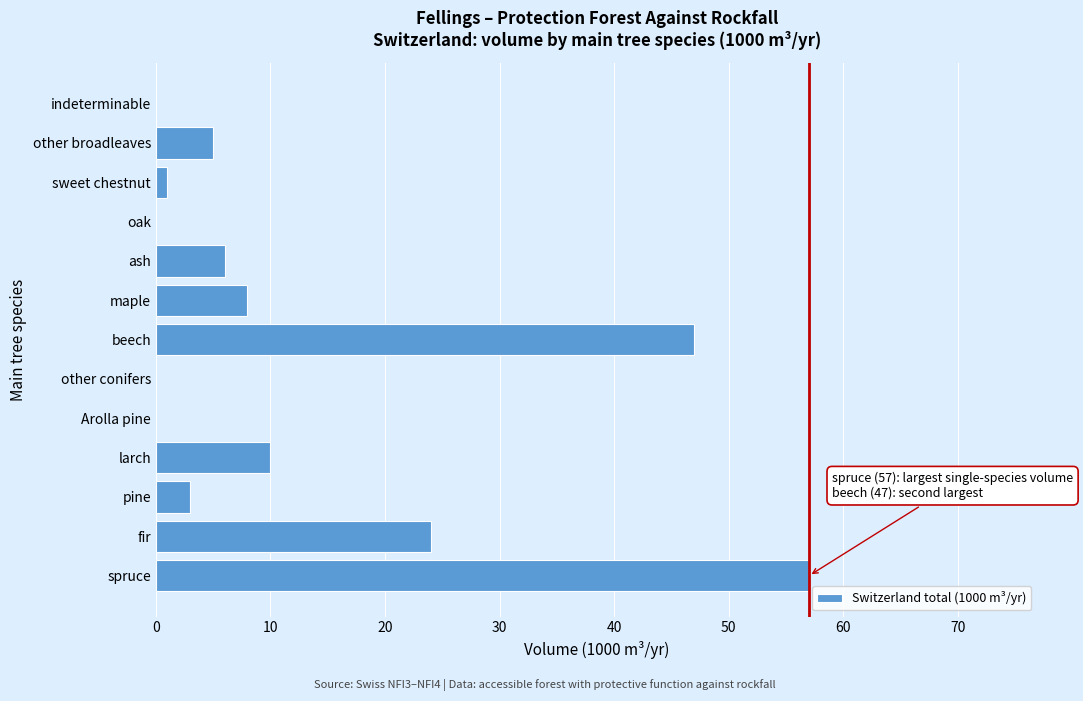

Reading bottom to top, list all the values displayed in this chart.

spruce=57	fir=24	pine=3	larch=10	Arolla pine=0	other conifers=0	beech=47	maple=8	ash=6	oak=0	sweet chestnut=1	other broadleaves=5	indeterminable=0